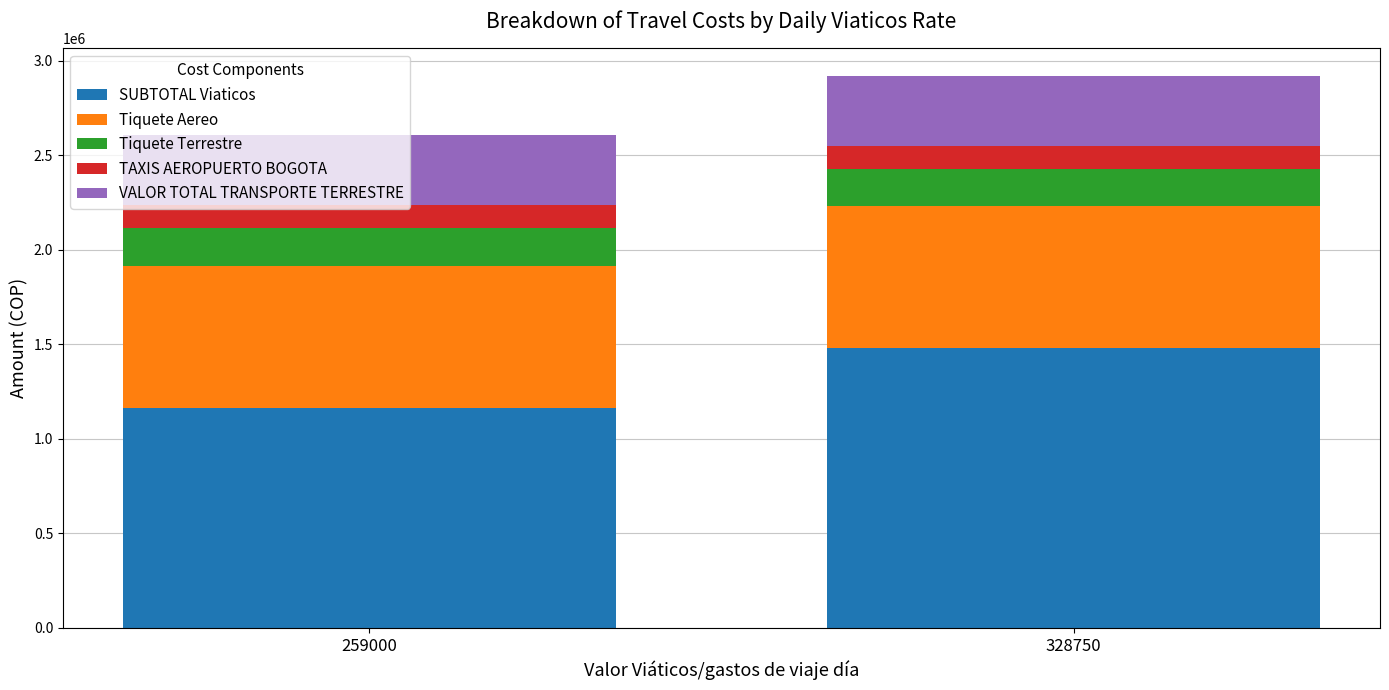

What is the maximum value for SUBTOTAL Viaticos?

1479375